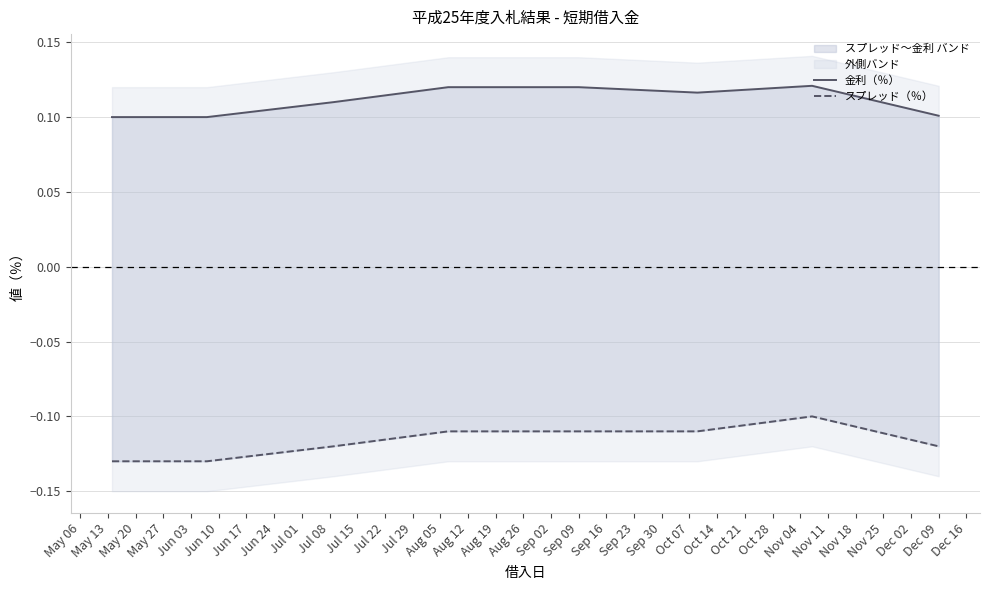

True or false: 金利（％） and スプレッド（％） intersect in this chart.

False